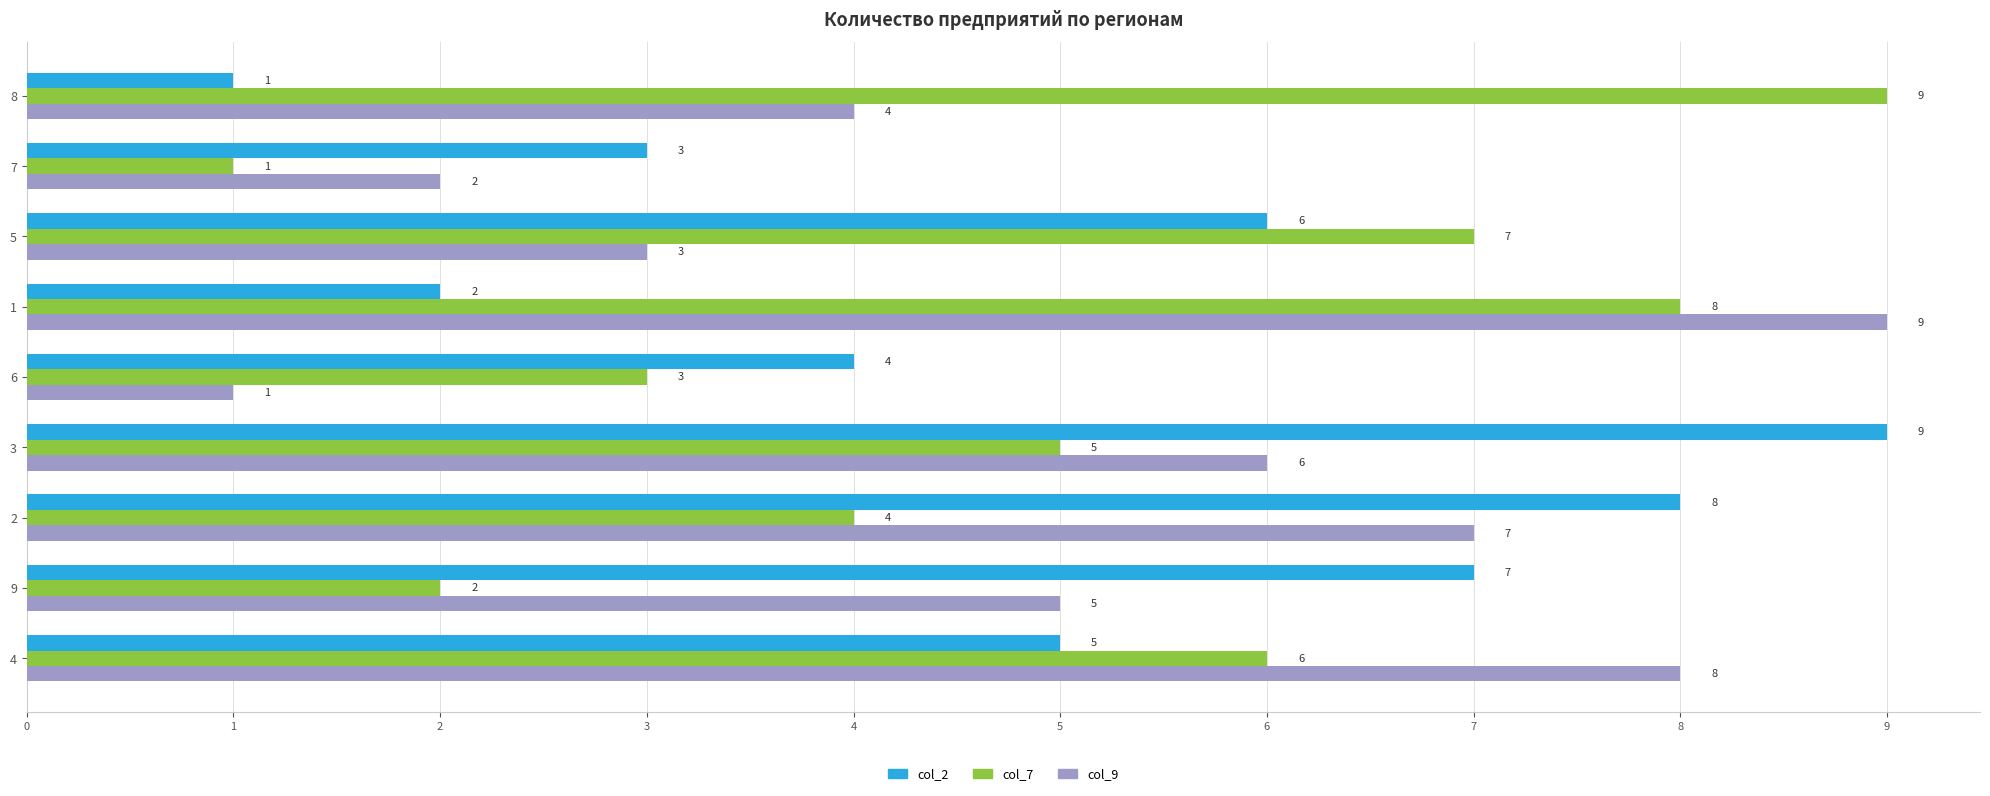

How many values in the col_9 series are below 5?

4